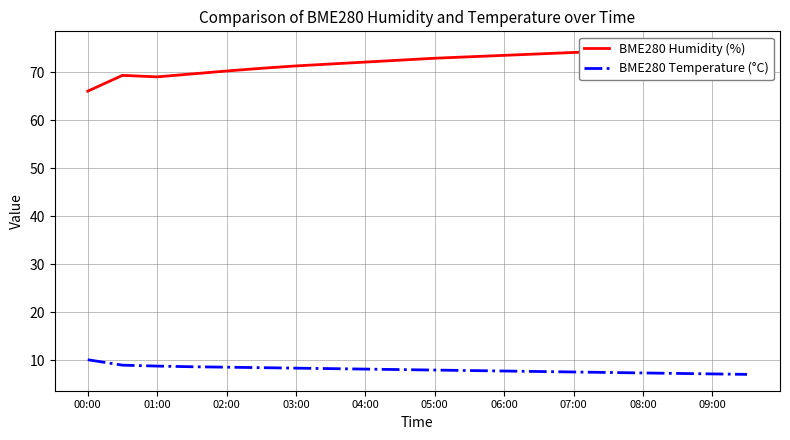

True or false: BME280 Humidity (%) and BME280 Temperature (°C) intersect in this chart.

False